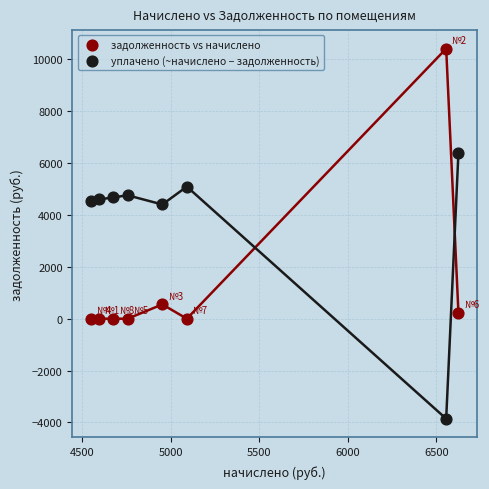

Which series reaches the maximum Y coordinate?

задолженность vs начислено